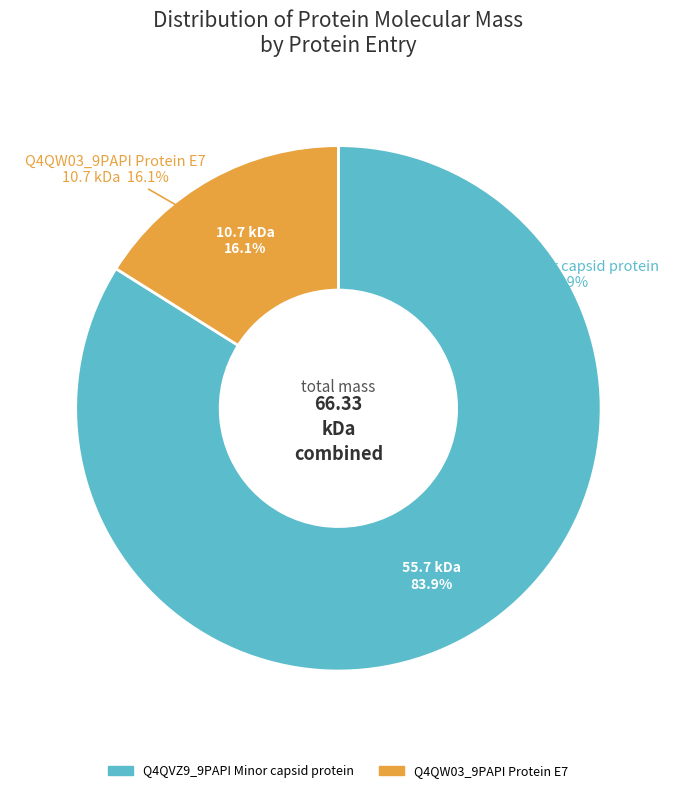

Rank the categories by value from lowest to highest.

Q4QW03_9PAPI Protein E7, Q4QVZ9_9PAPI Minor capsid protein